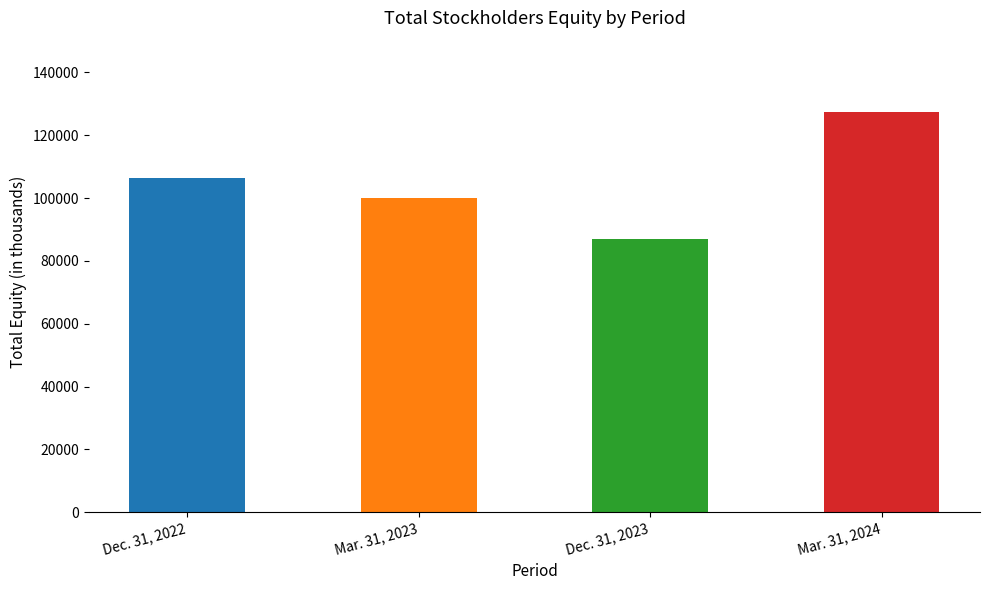

What is the average value?

105254